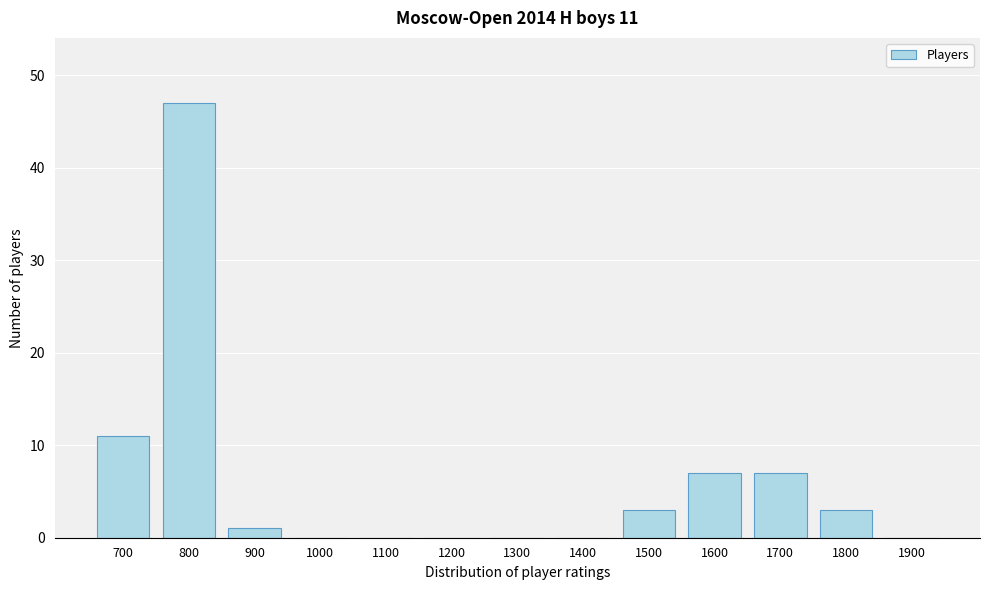

Reading right to left, transcribe all the data shown in this chart.

1900=0	1800=3	1700=7	1600=7	1500=3	1400=0	1300=0	1200=0	1100=0	1000=0	900=1	800=47	700=11